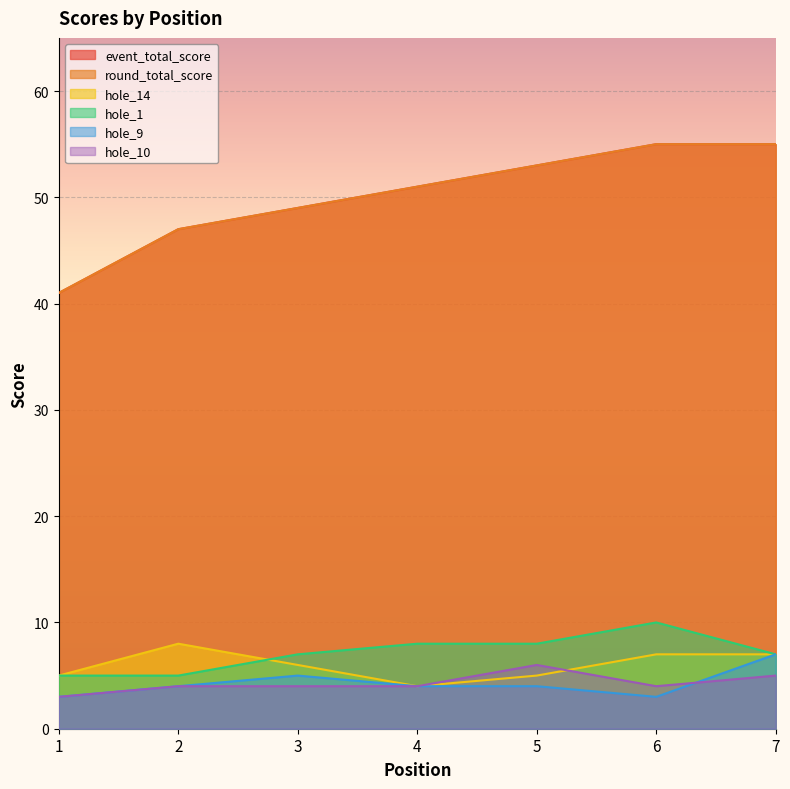

Where is the first local minimum for hole_10?

6